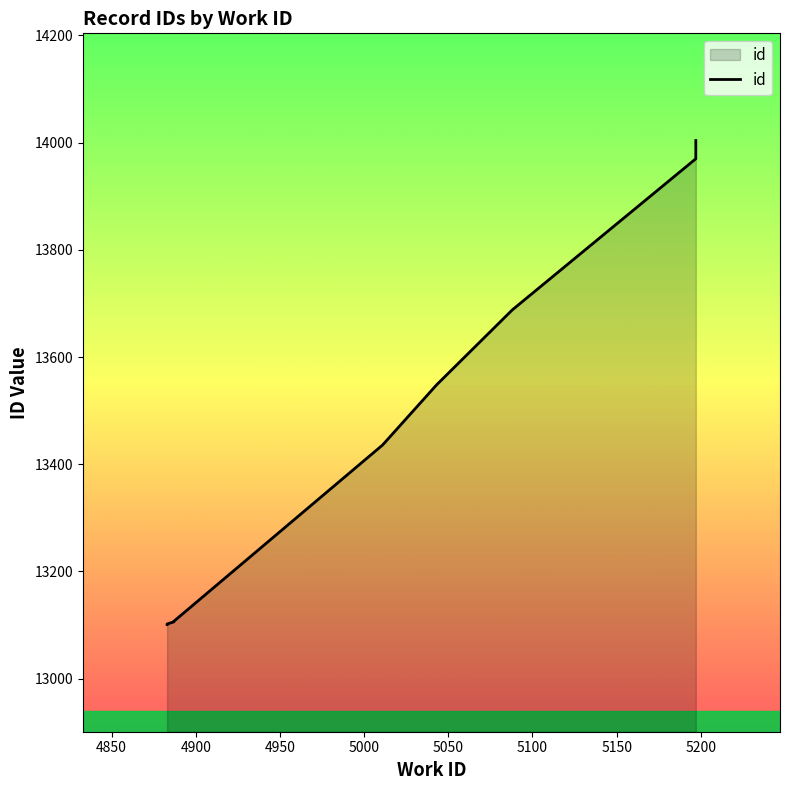

Which category has the highest value across all series?

5197